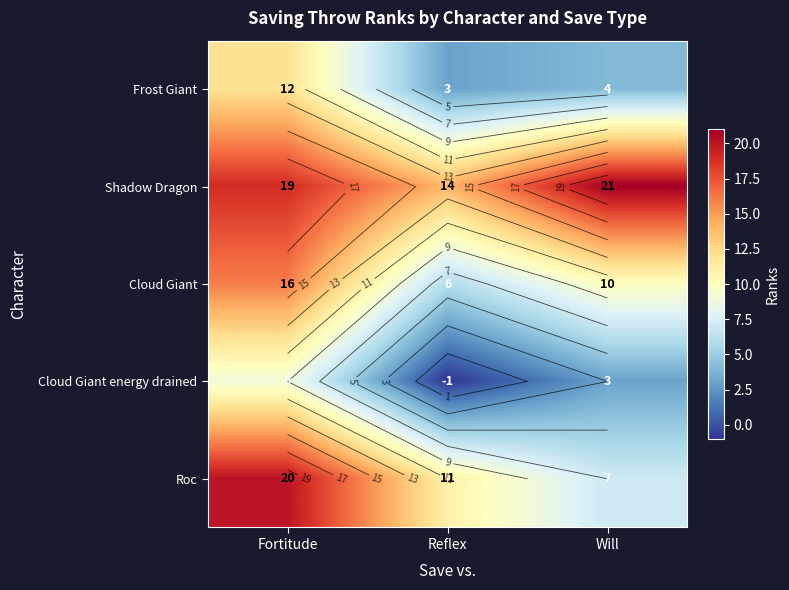

Between Fortitude and Reflex, which is larger?

Fortitude